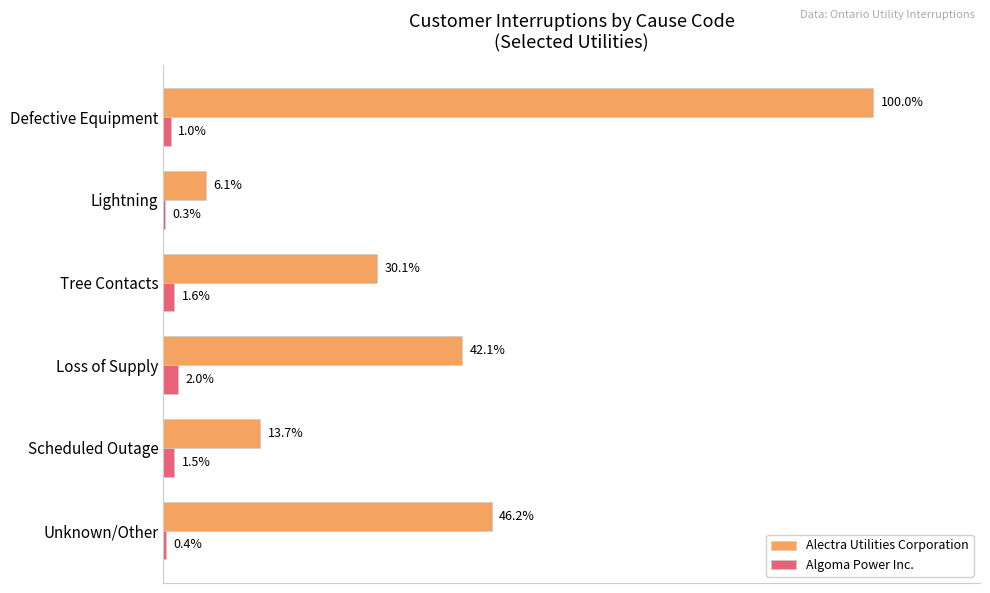

Which series has the largest total across all categories?

Alectra Utilities Corporation